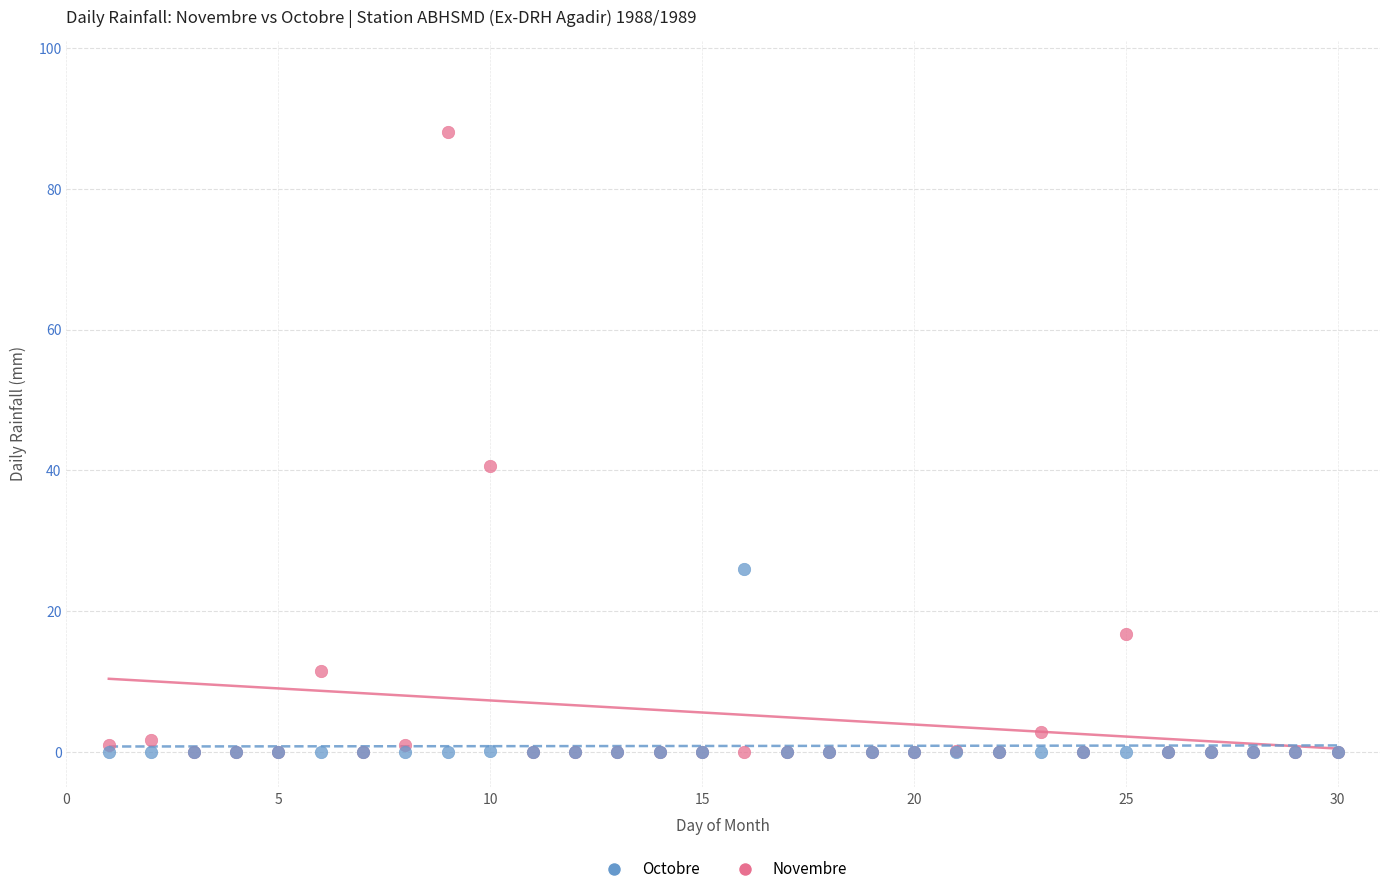

Across all series, what Y value is closest to 44?

40.7